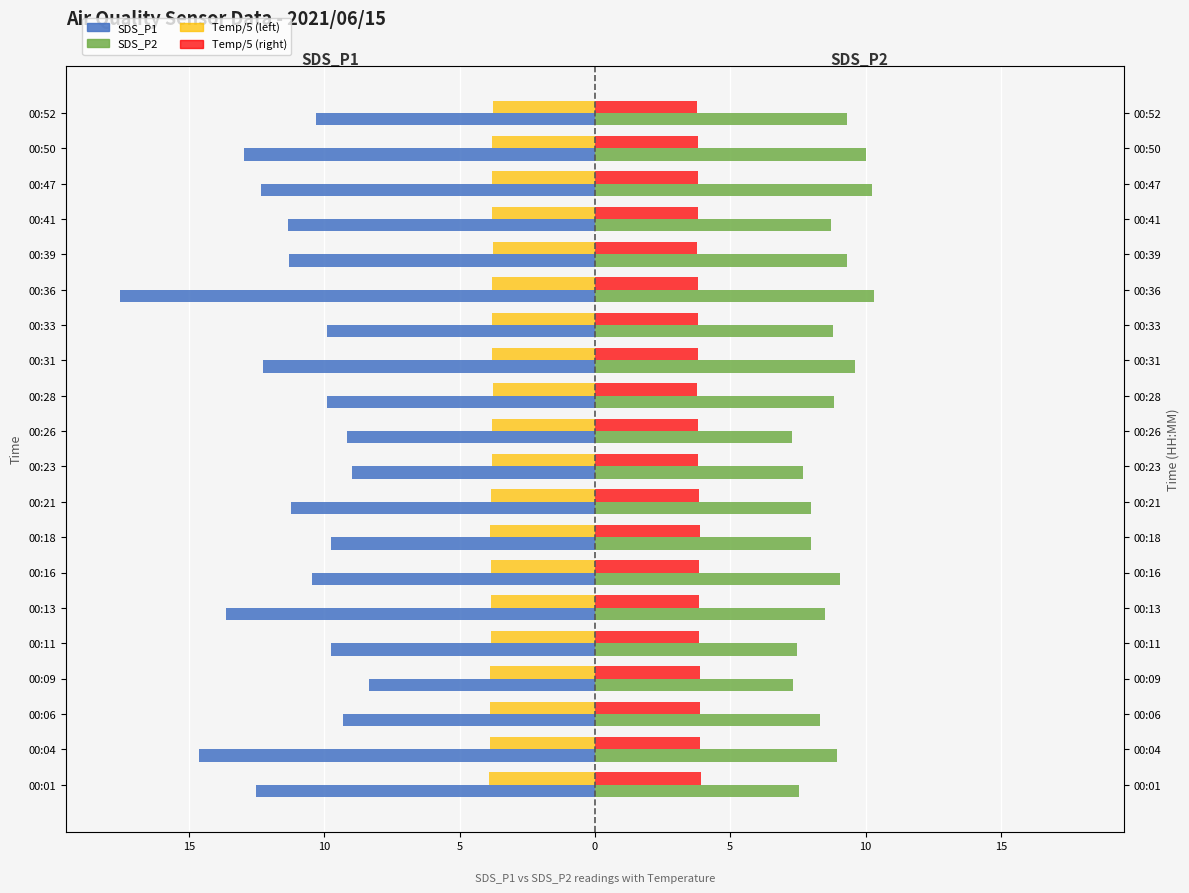

Which series has the largest range (max minus min)?

SDS_P1